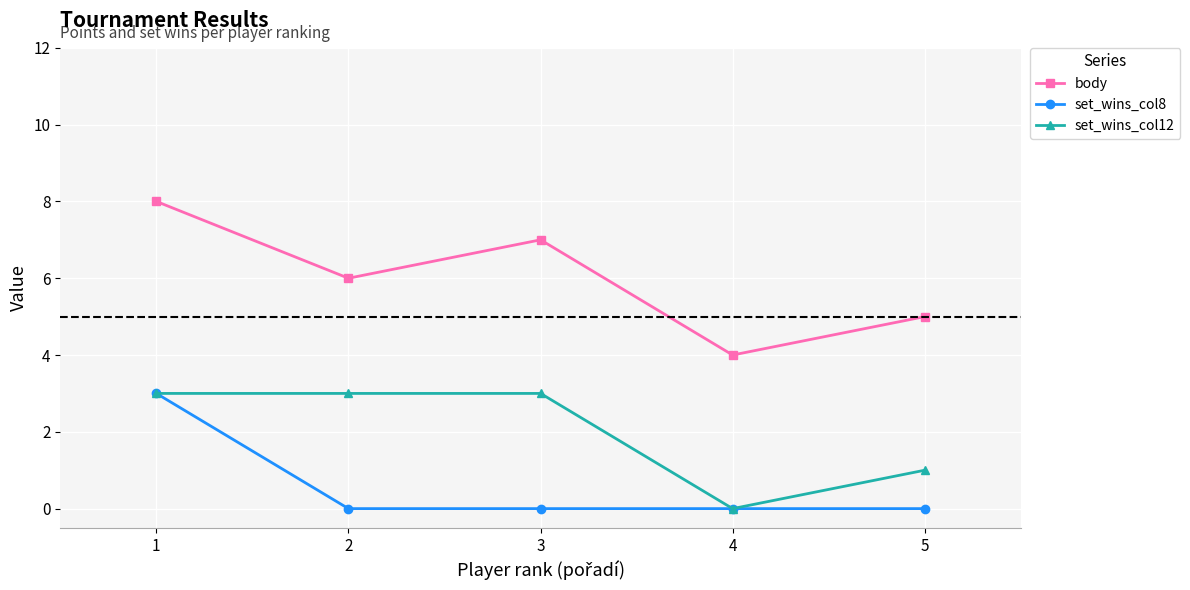

At which category is the sum across all series the highest?

1